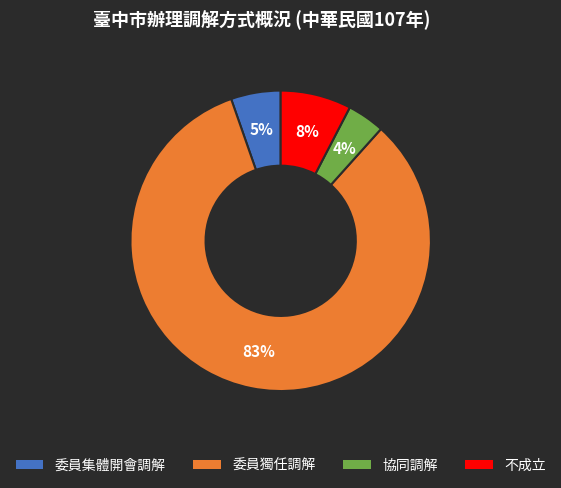

The 委員獨任調解 slice represents 83% of the pie. True or false?

True